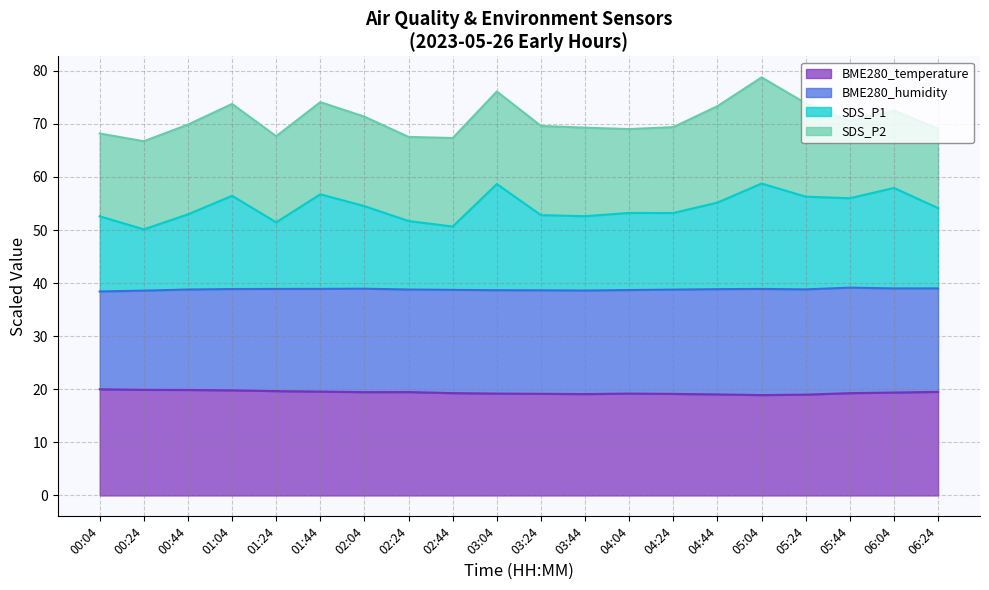

What is the maximum value for BME280_temperature?

20.0